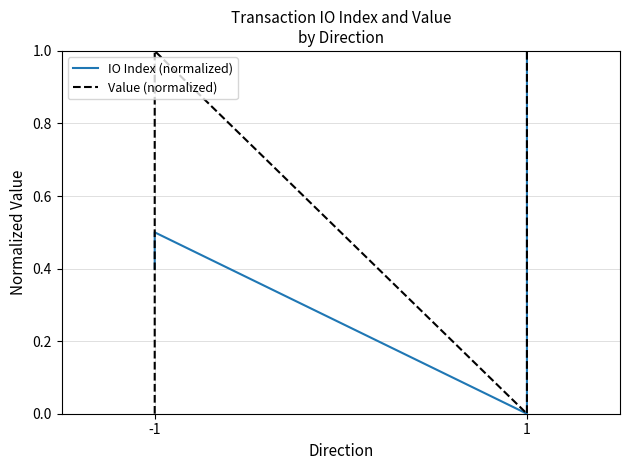

How many intersections are there between IO Index (normalized) and Value (normalized)?

1